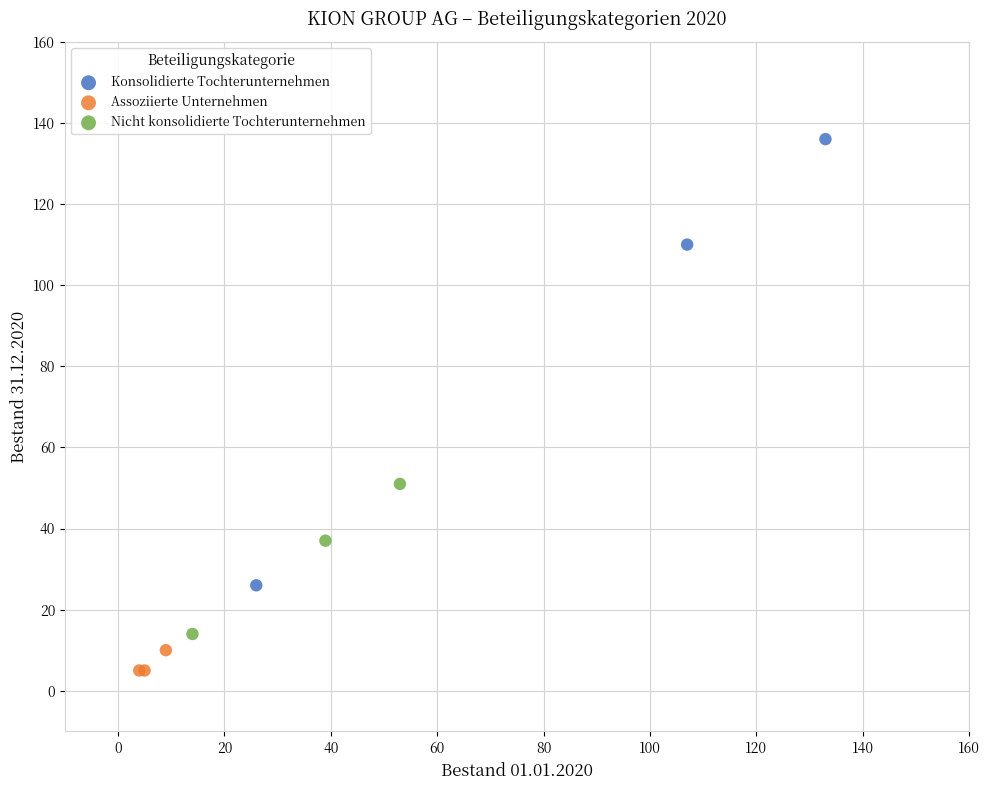

Which series has the largest Y range (max minus min)?

Konsolidierte Tochterunternehmen